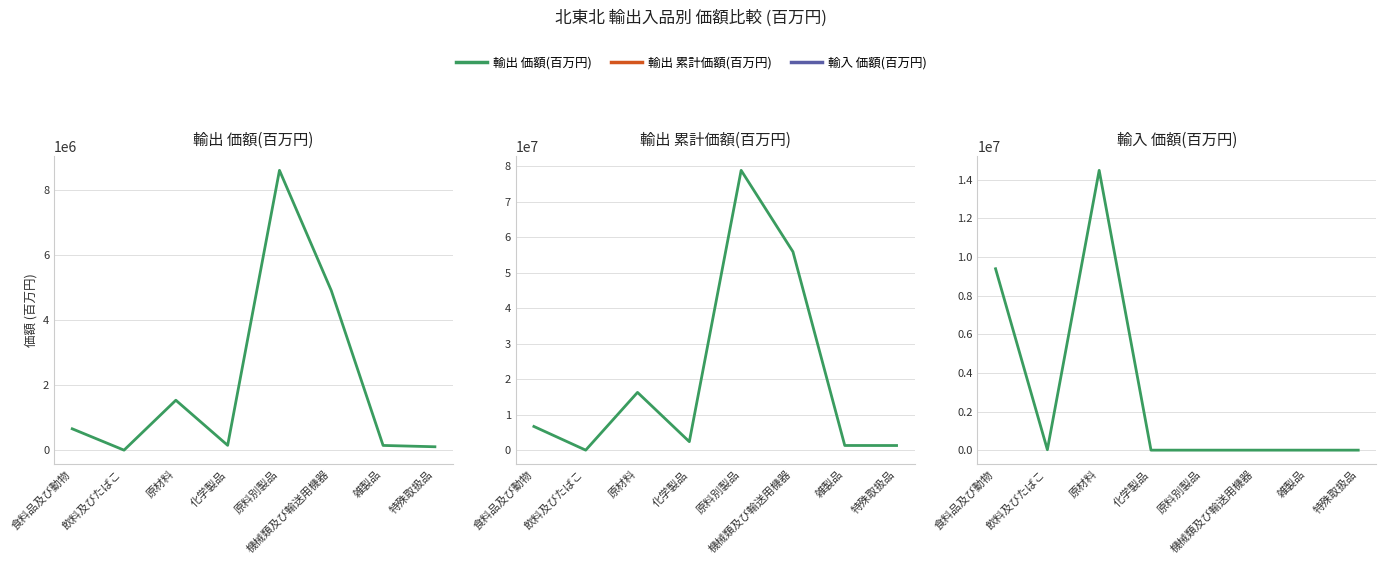

What are all the series names shown in the legend?

輸出 価額(百万円), 輸出 累計価額(百万円), 輸入 価額(百万円)